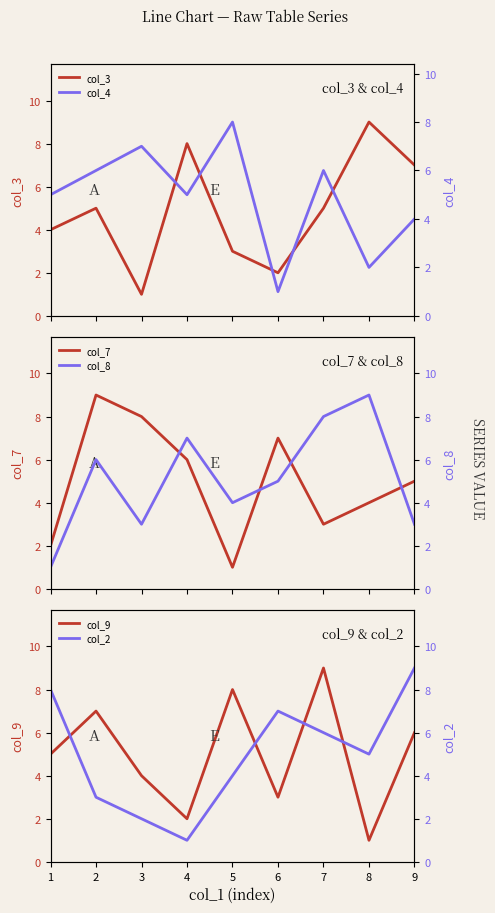

Rank the series at 2 from highest to lowest value.

col_7, col_9, col_4, col_8, col_3, col_2